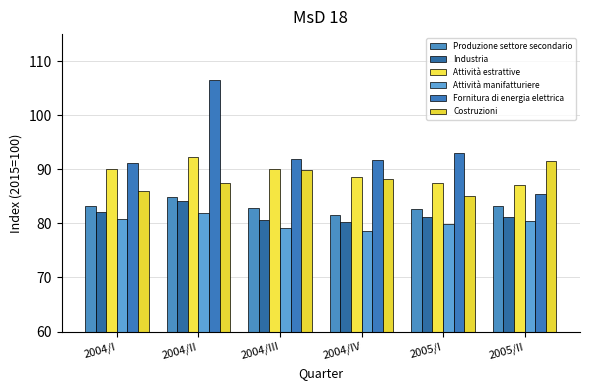

How many distinct data groups are displayed?

6